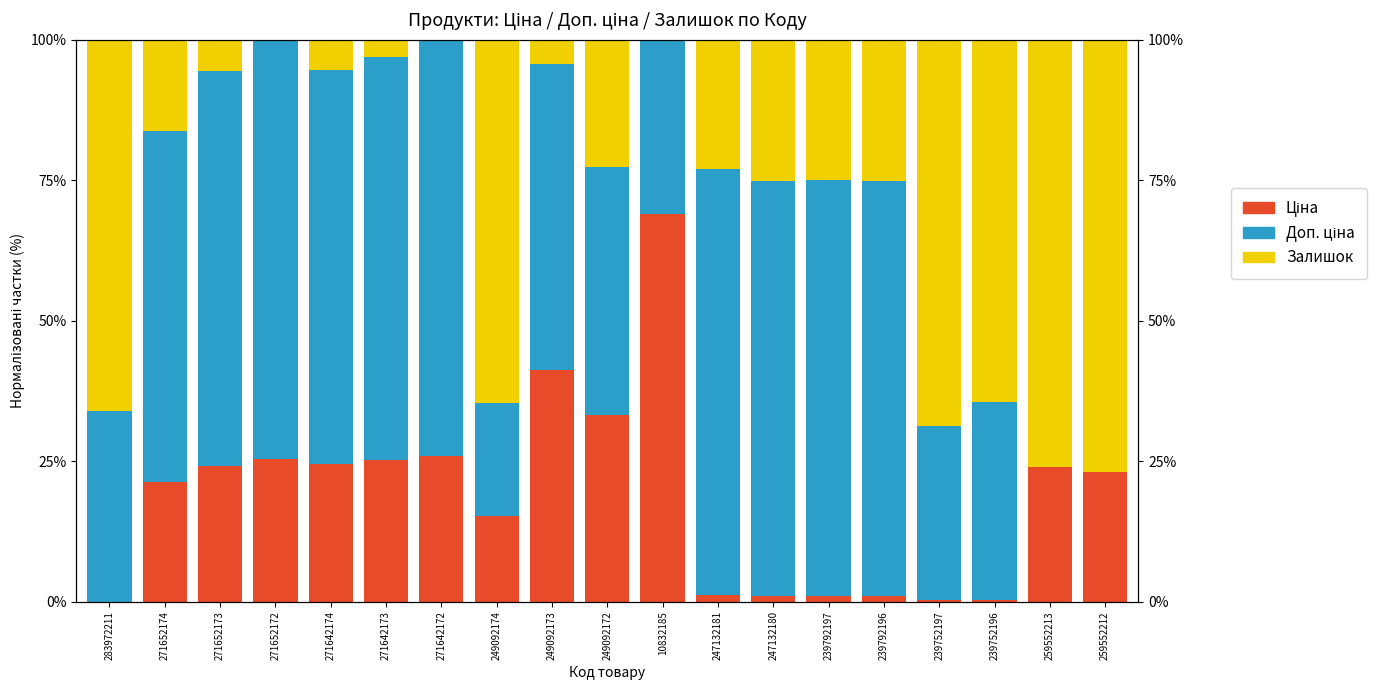

The value of Ціна at 249092174 is 0.2. True or false?

True